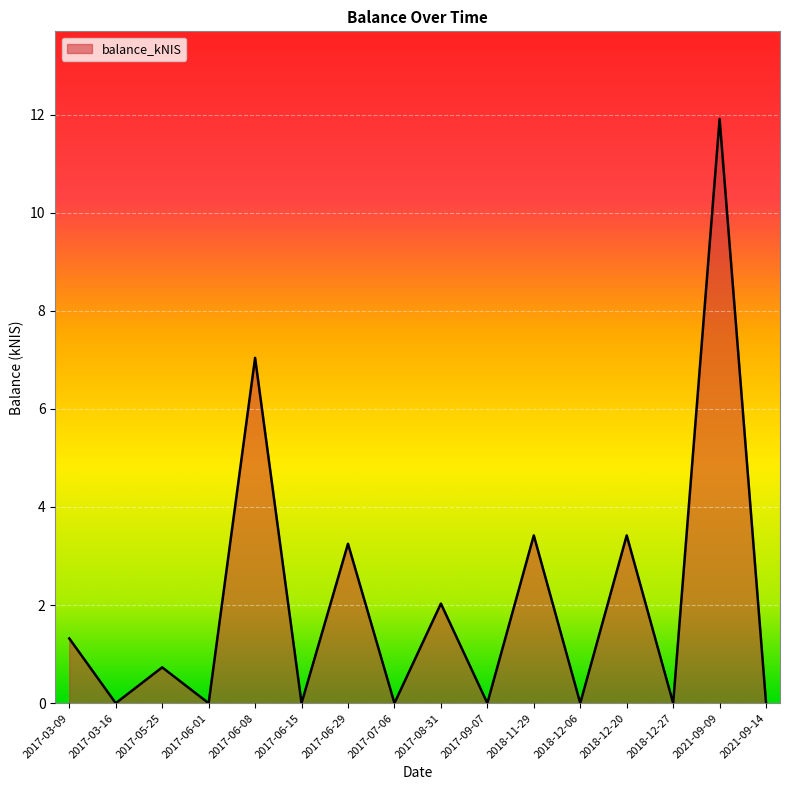

What position from the left is 2017-06-01?

4